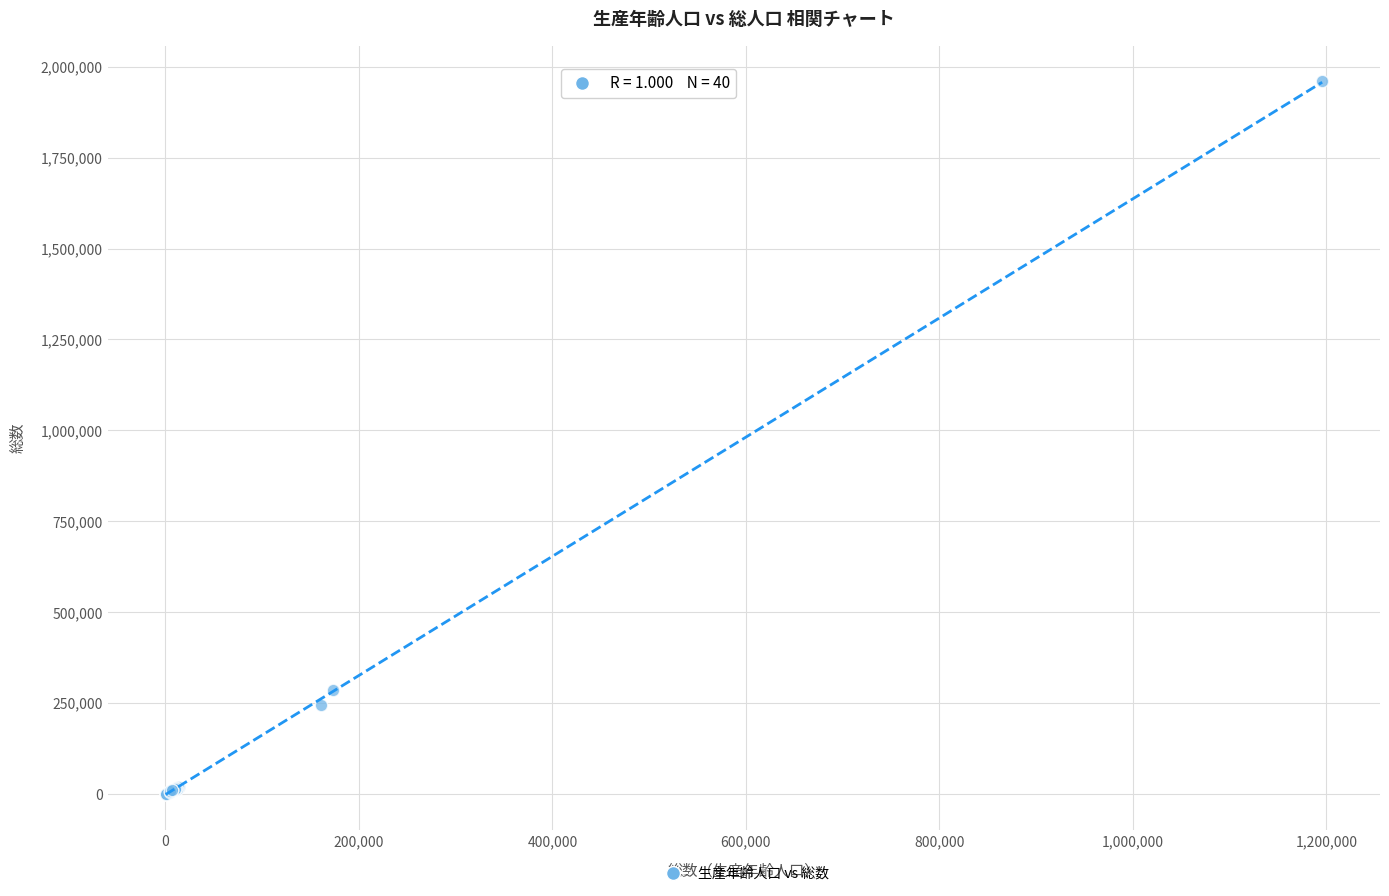

What Y value in the scatter plot is closest to 979840?

285671